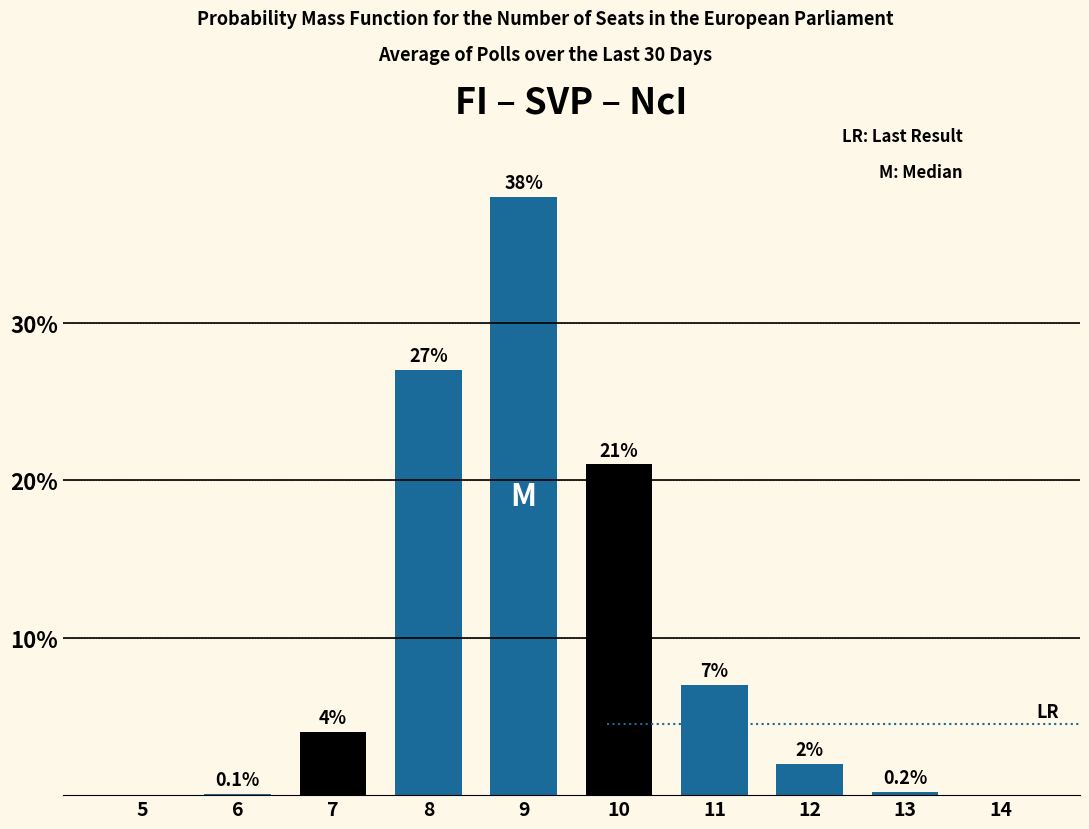

Reading left to right, transcribe all the data shown in this chart.

5=0.0	6=0.1	7=4.0	8=27.0	9=38.0	10=21.0	11=7.0	12=2.0	13=0.2	14=0.0